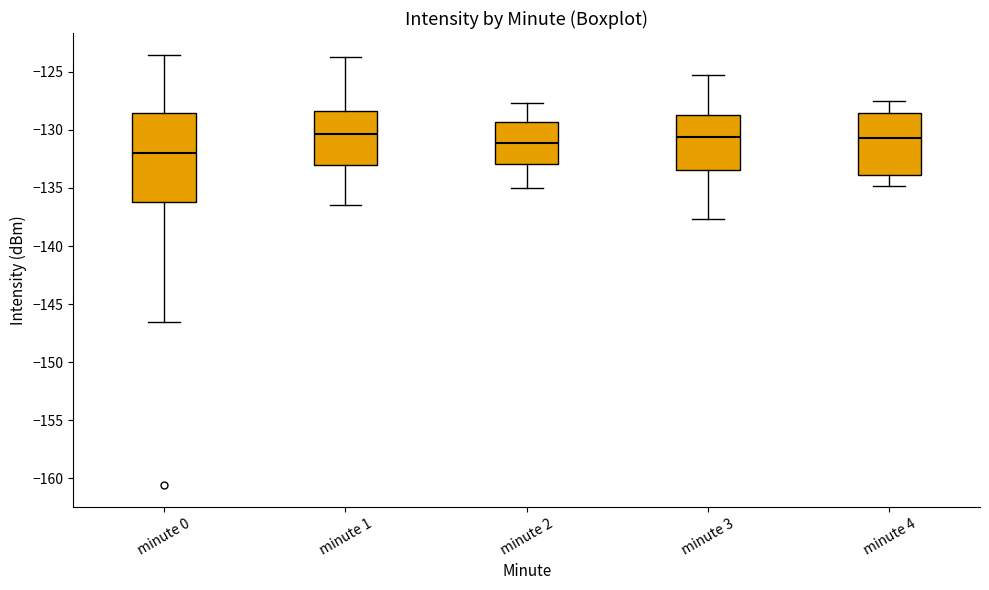

Reading left to right, read every box against the y-axis: the position of its median line, the range the box covers, and the ends of its whiskers. The values are not printed on the chart, so give them approximately, as read against the axis.

minute 0: median -132.0, box -136.0 to -128.5, whiskers -146.5 to -123.5
minute 1: median -130.5, box -133.0 to -128.5, whiskers -136.5 to -123.5
minute 2: median -131.0, box -133.0 to -129.5, whiskers -135.0 to -127.5
minute 3: median -130.5, box -133.5 to -128.5, whiskers -137.5 to -125.5
minute 4: median -130.5, box -134.0 to -128.5, whiskers -135.0 to -127.5